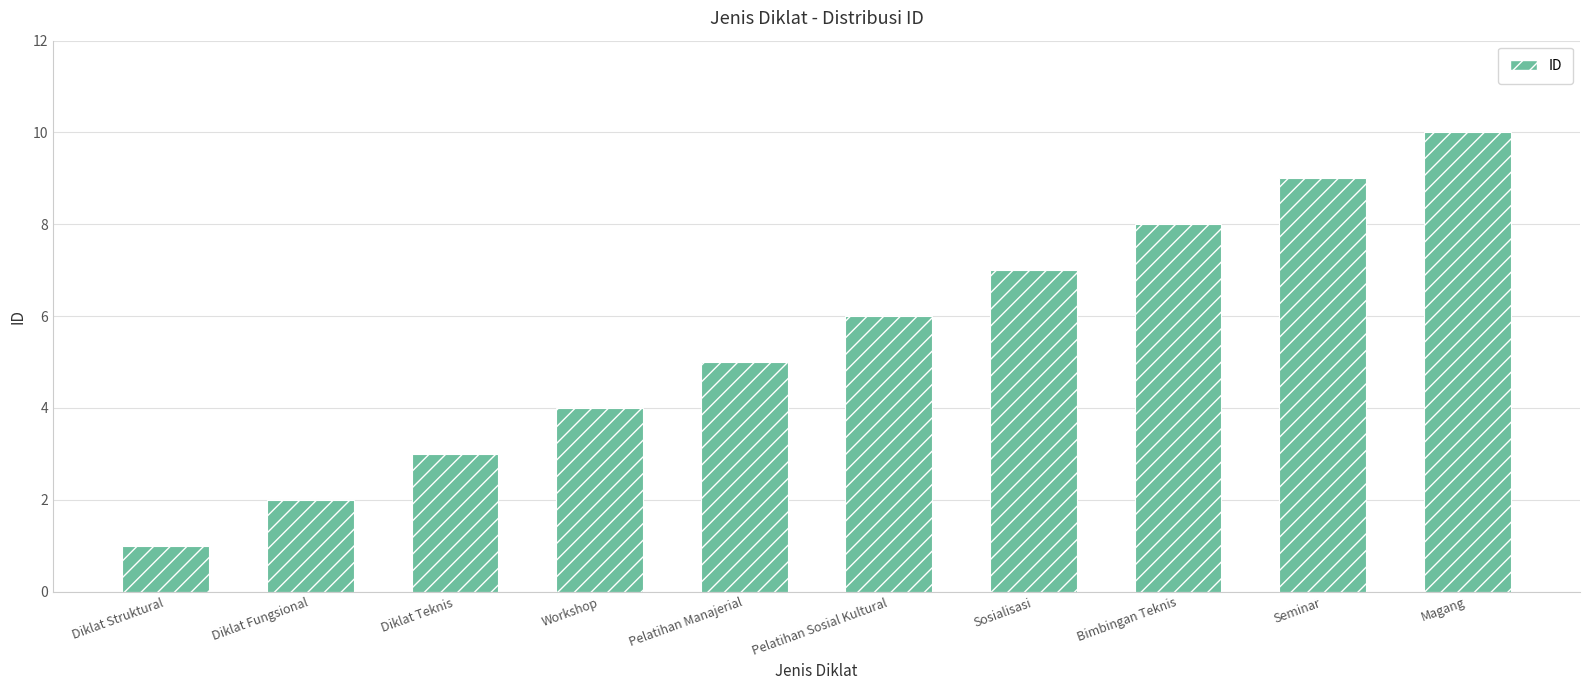

The value at Diklat Fungsional is 2. True or false?

True